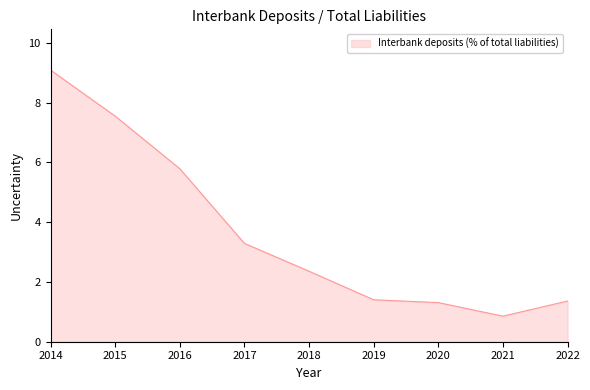

What is the change in value from 2016 to 2020?

-4.5